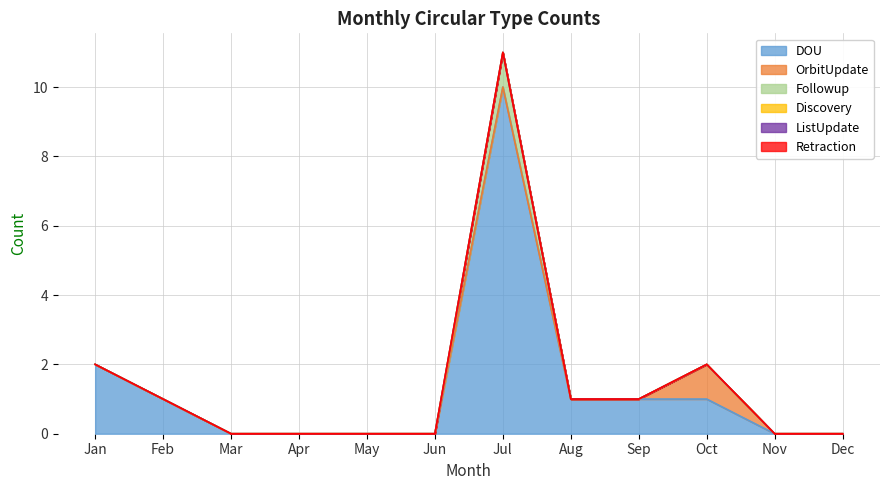

How many interior local peaks does the OrbitUpdate series have?

1